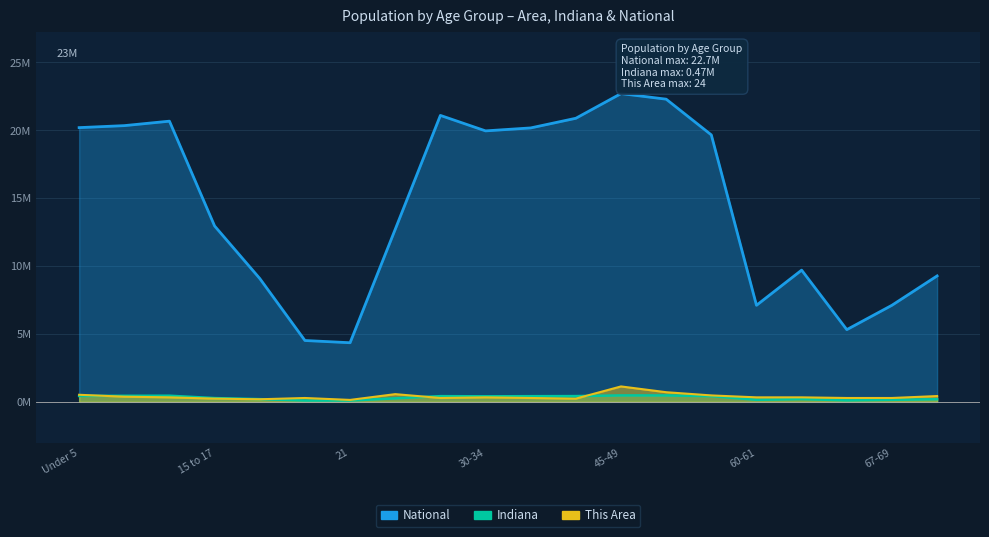

How many data points does each series have?

20